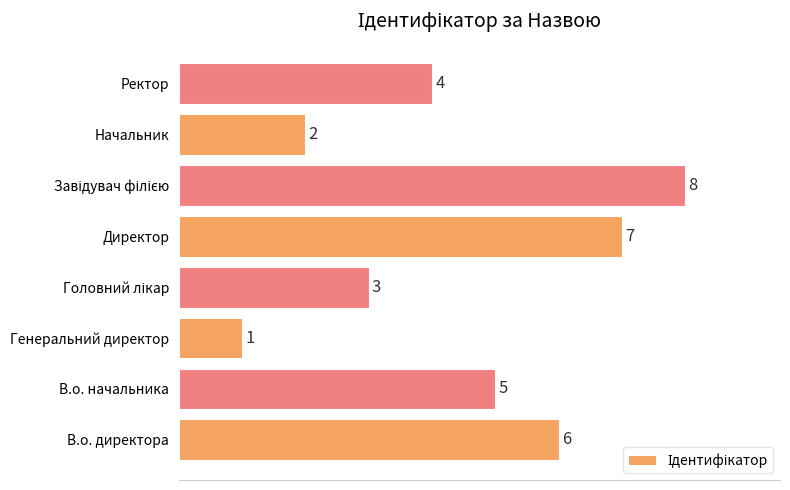

What is the smallest value displayed?

1